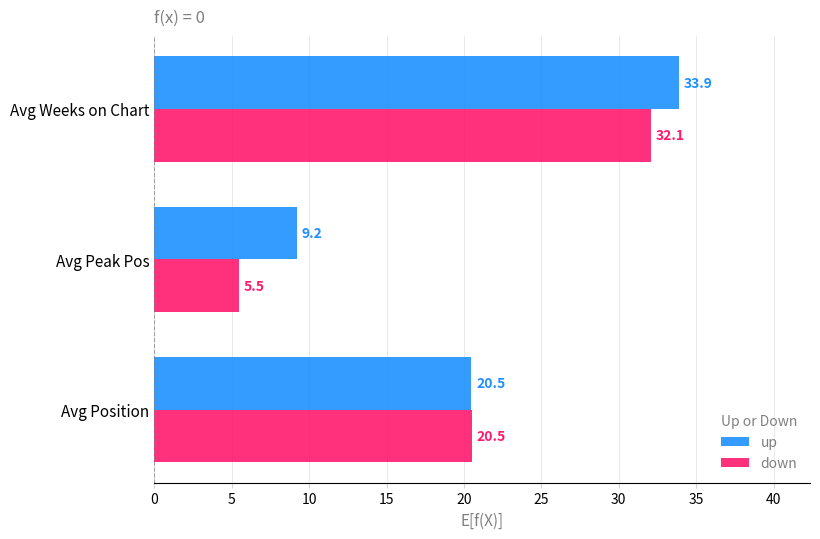

Which category has the highest value in the up series?

Avg Weeks on Chart